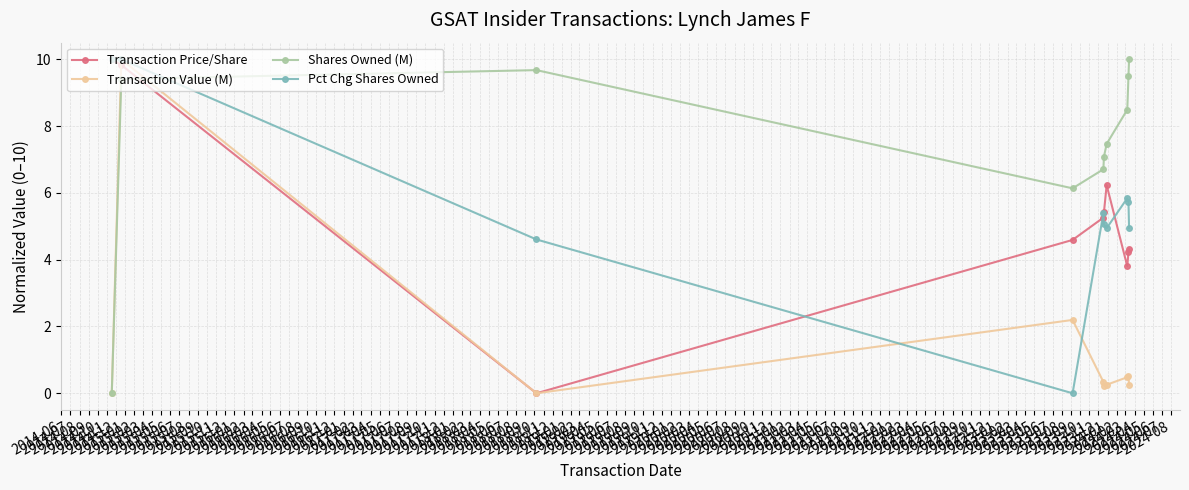

Which series has the largest total across all categories?

Shares Owned (M)